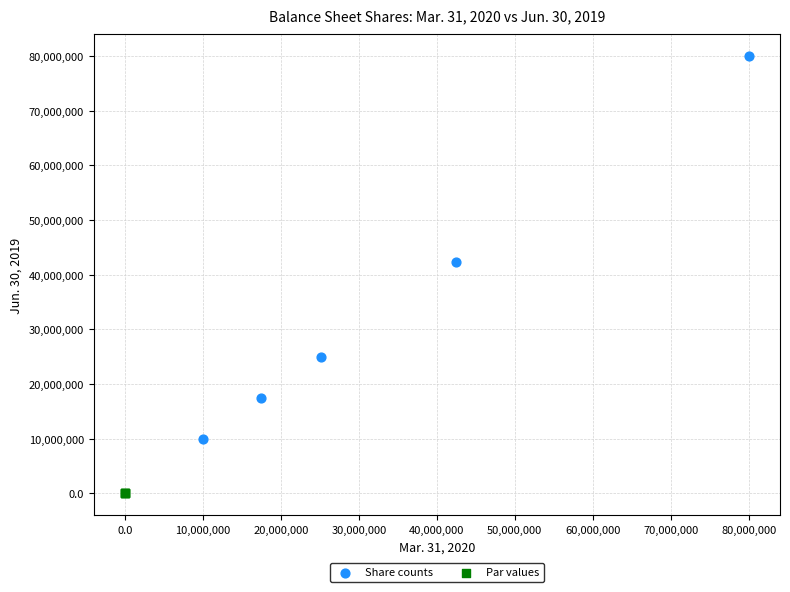

Which series has the largest Y range (max minus min)?

Share counts